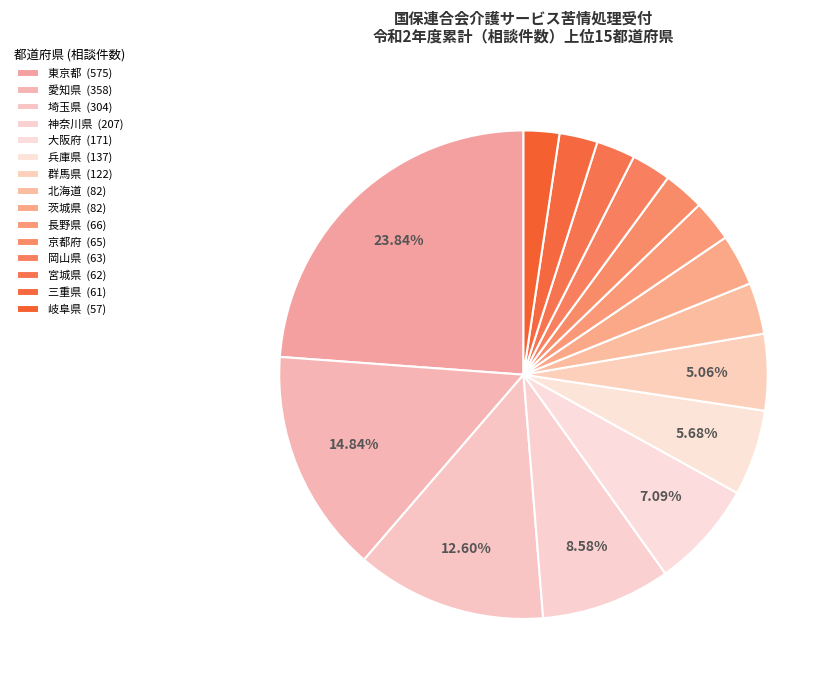

Is 三重県 the majority of the pie?

No